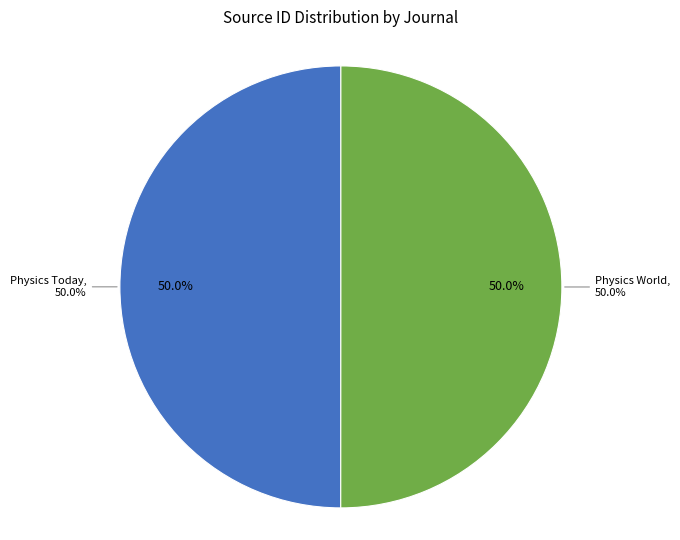

Rank the categories by value from lowest to highest.

Physics Today, Physics World